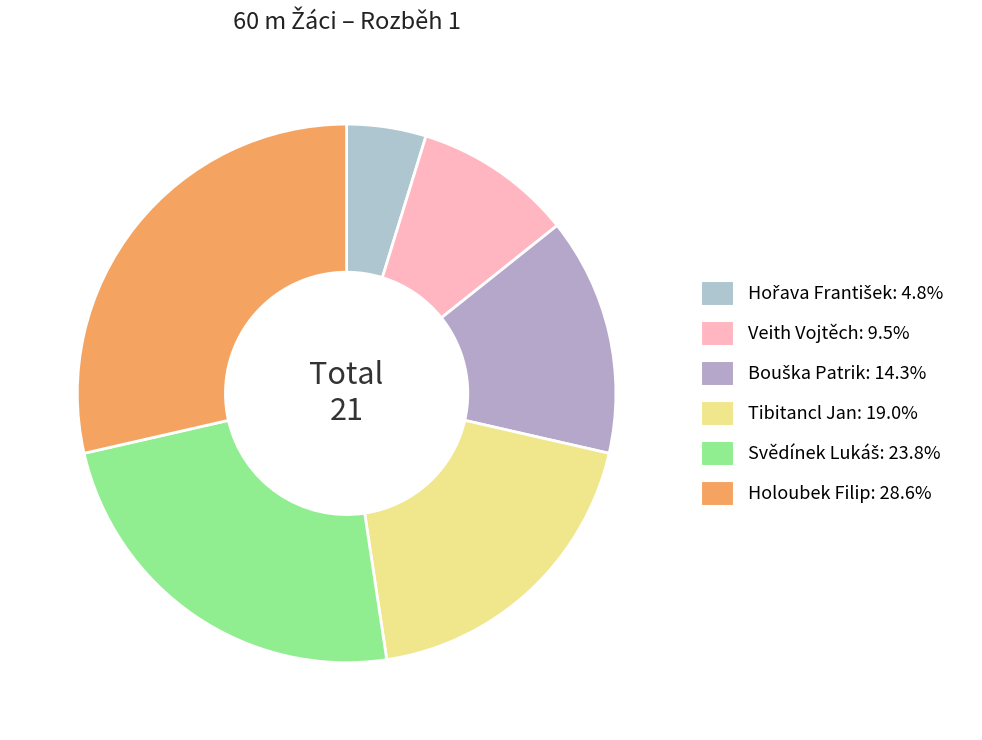

Does Svědínek Lukáš represent more than half of the total?

No